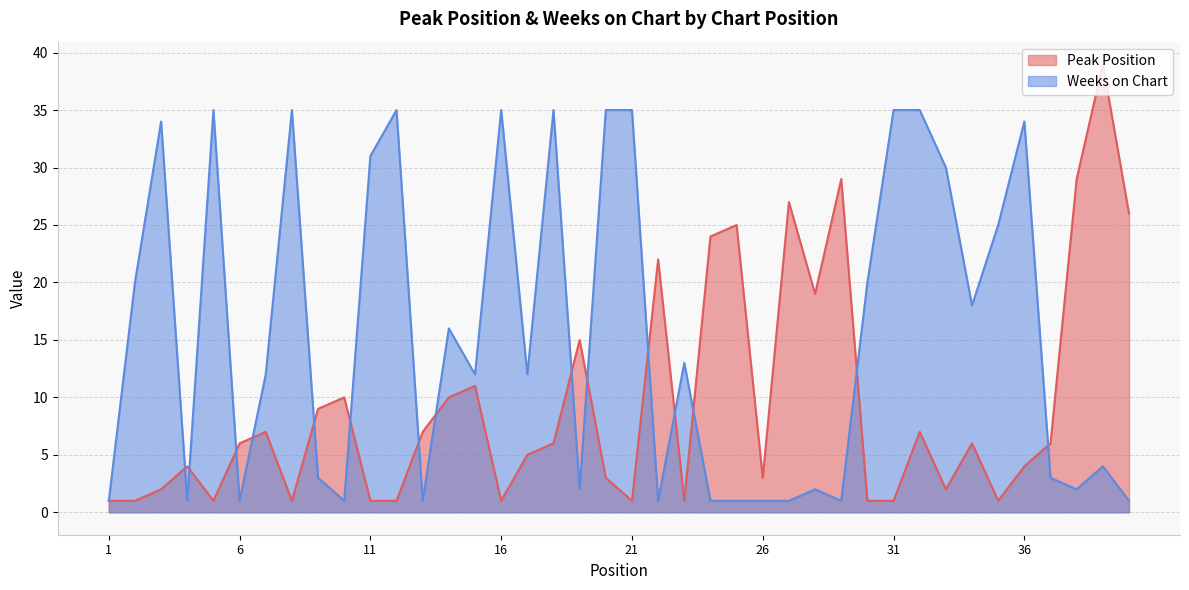

What is the average value of the Weeks on Chart series?

16